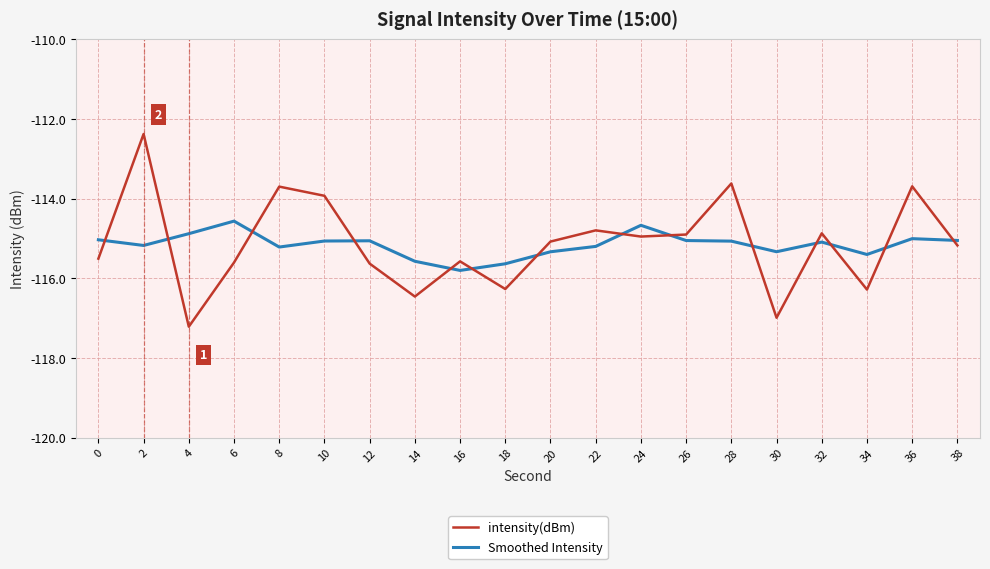

Between which two adjacent categories do intensity(dBm) and Smoothed Intensity first intersect?

0 and 2